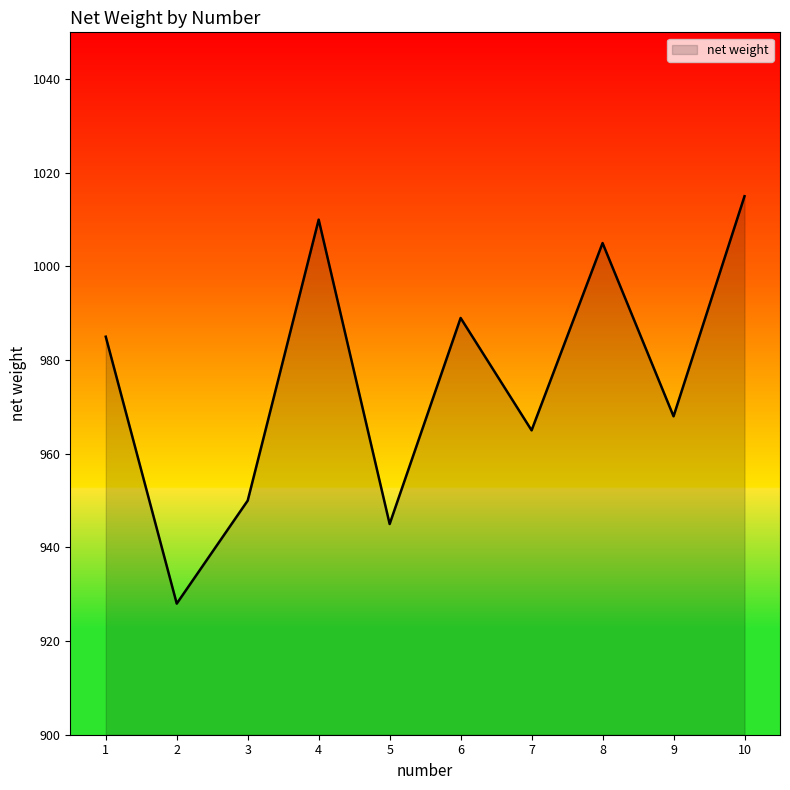

How many values are below 985?

5